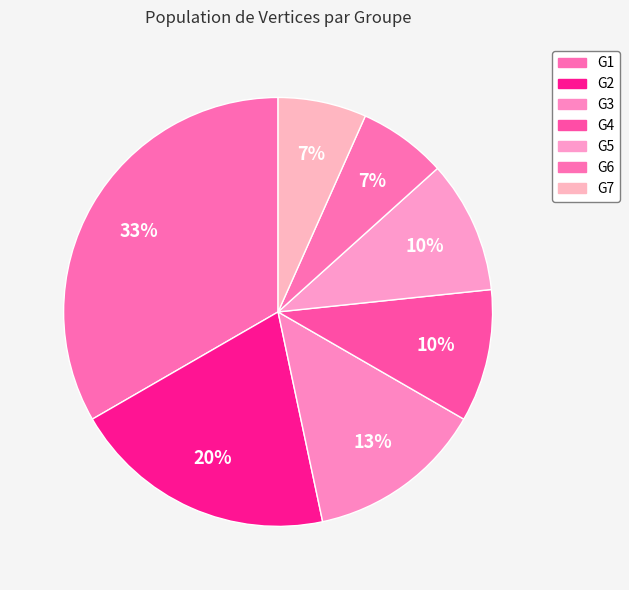

To the nearest percent, what percentage of the pie is G4?

10%